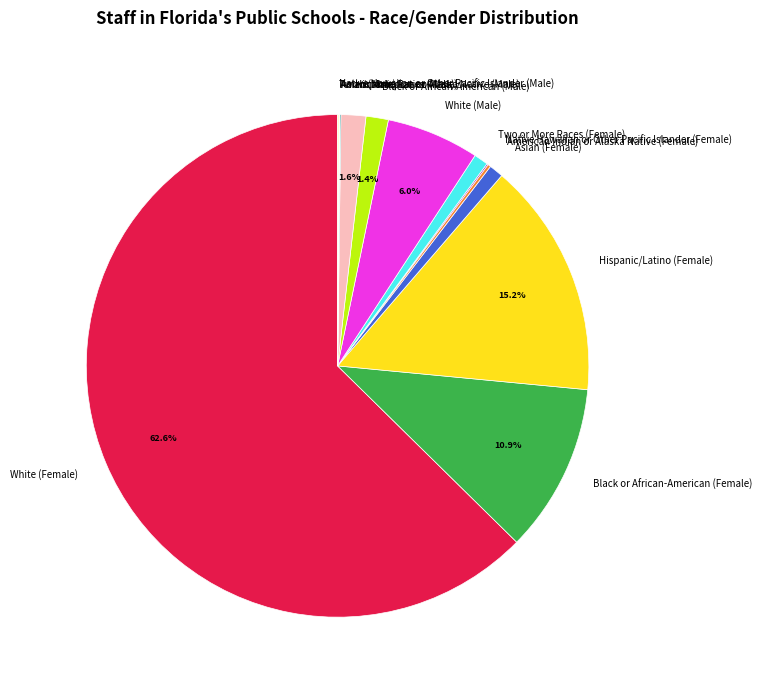

Does Hispanic/Latino (Female) represent more than half of the total?

No